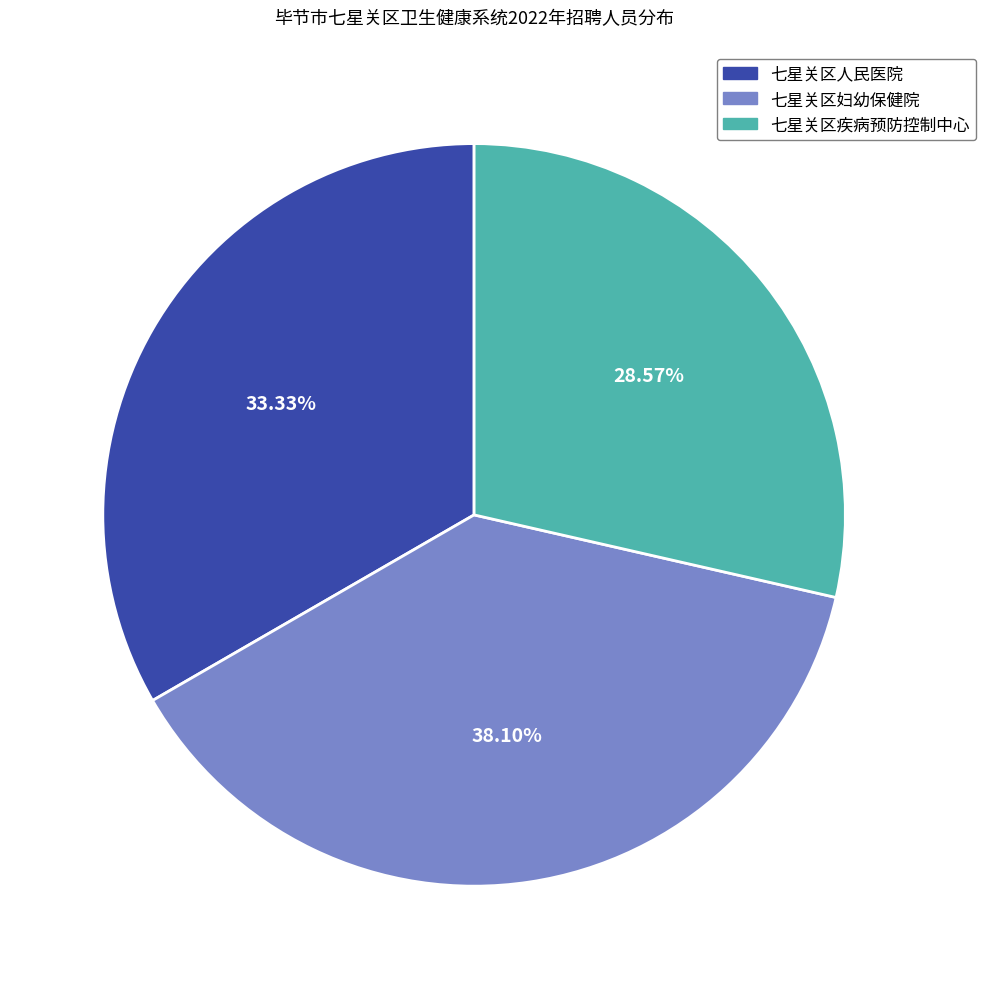

To the nearest percent, what portion does 七星关区疾病预防控制中心 represent?

29%